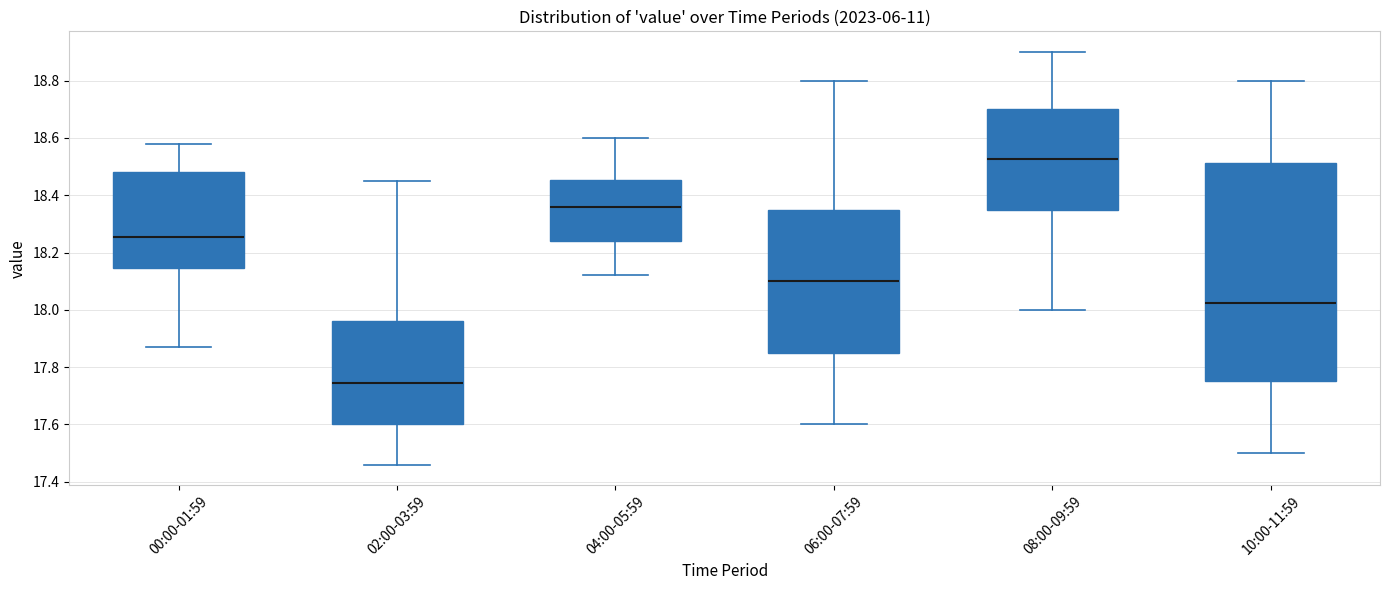

Where is the upper edge of the box for 04:00-05:59 on the y-axis? The values are not printed on the chart, so give them approximately, as read against the axis.

18.46